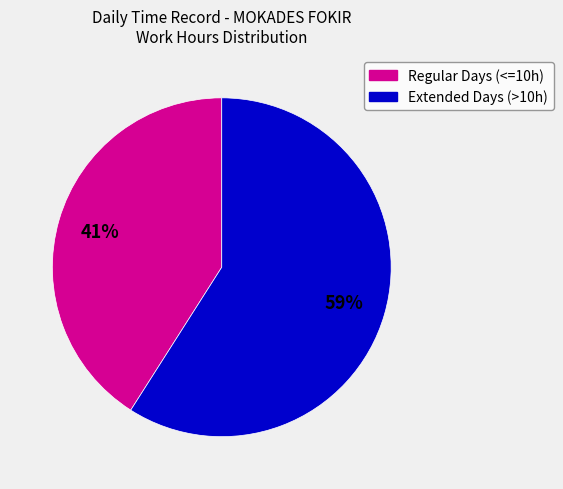

Does any single category account for the majority?

Yes